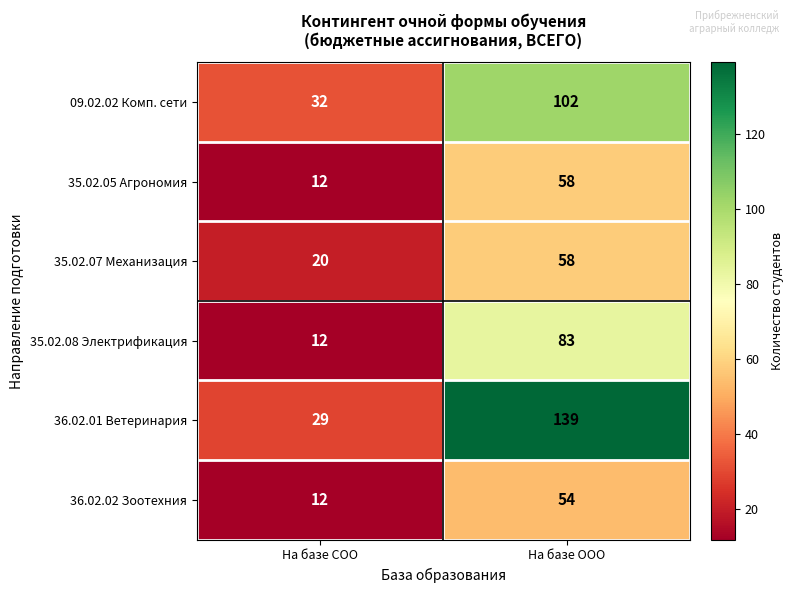

At which label is 36.02.01 Ветеринария closest to 84?

На базе СОО